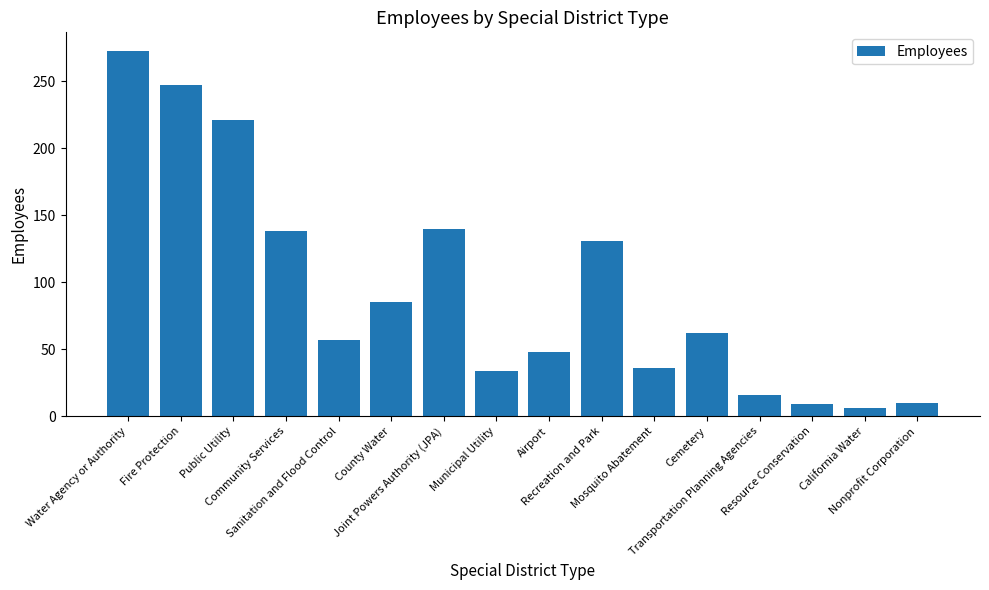

What is the label of the 10th bar from the right?

Joint Powers Authority (JPA)